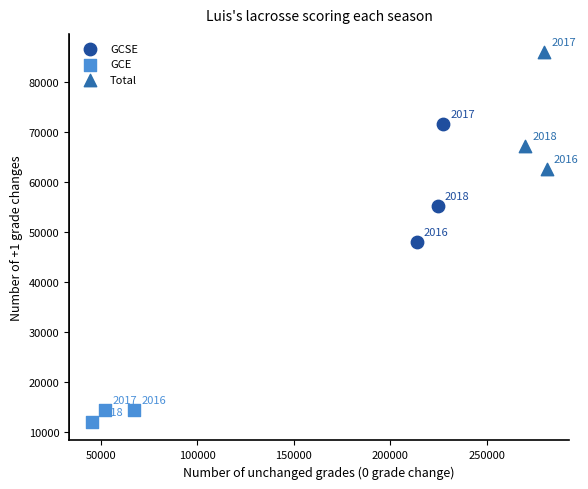

What are all the series names shown in the legend?

GCSE, GCE, Total